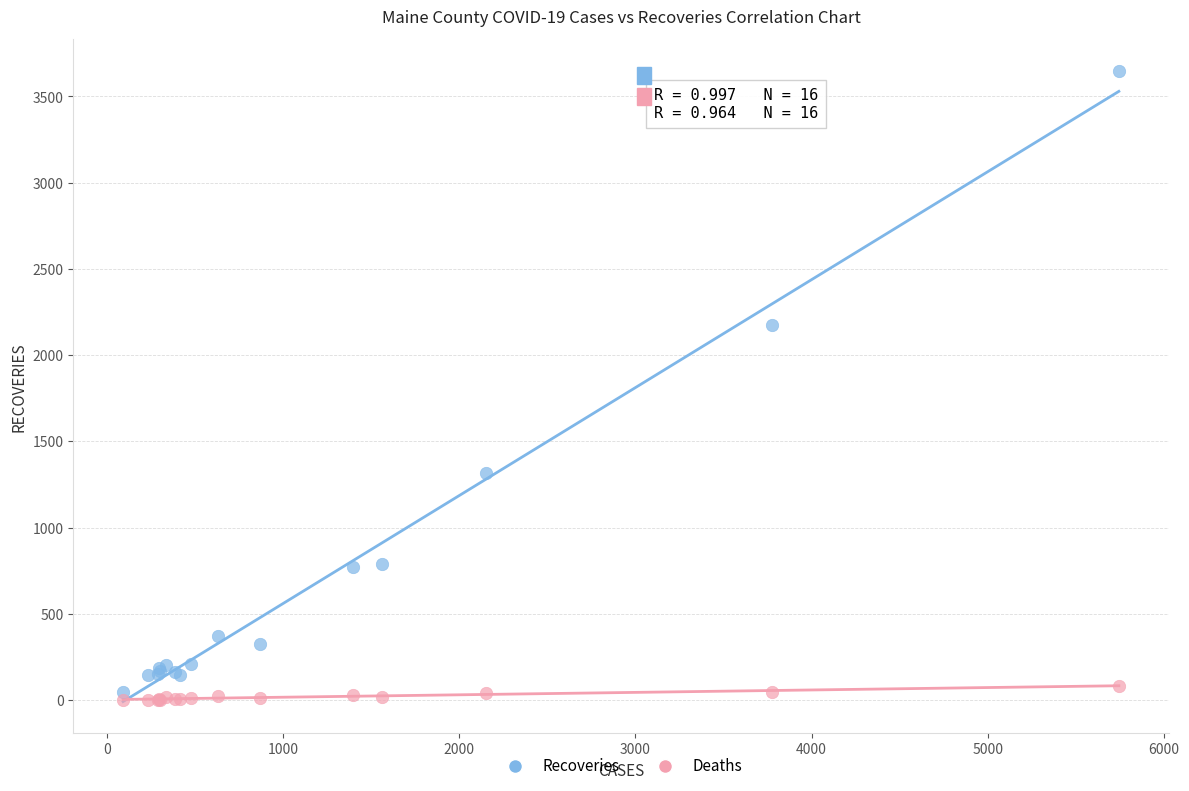

Which series contains the highest Y value?

Recoveries